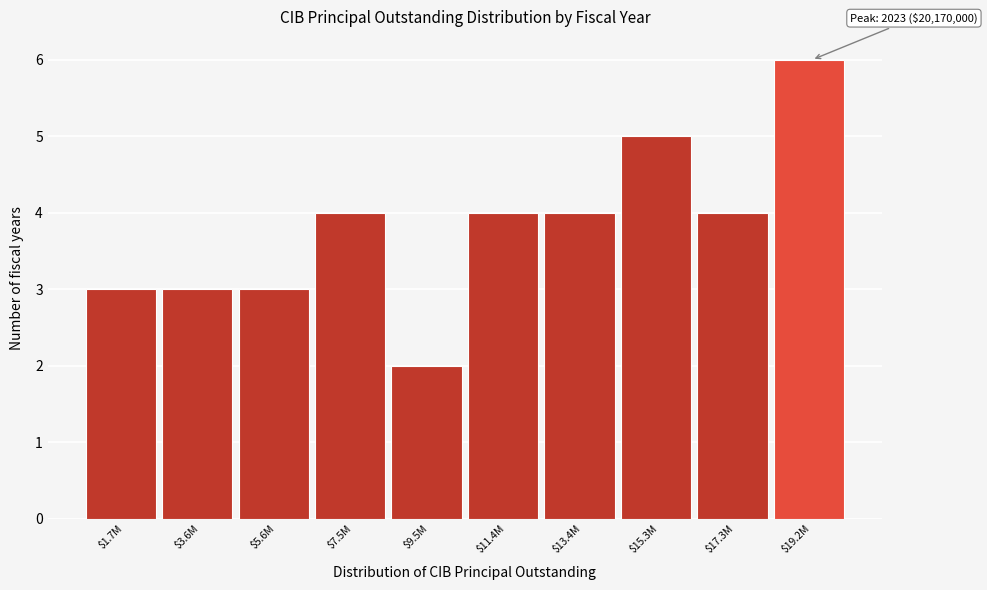

Reading left to right, extract all data points from this chart.

3	3	3	4	2	4	4	5	4	6